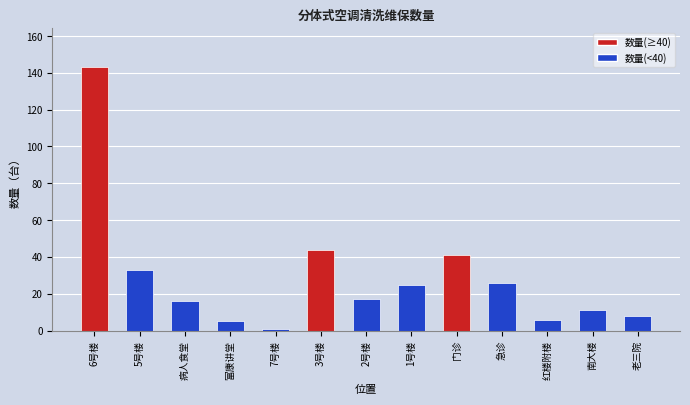

Is it true that the value at 2号楼 is 7?

False